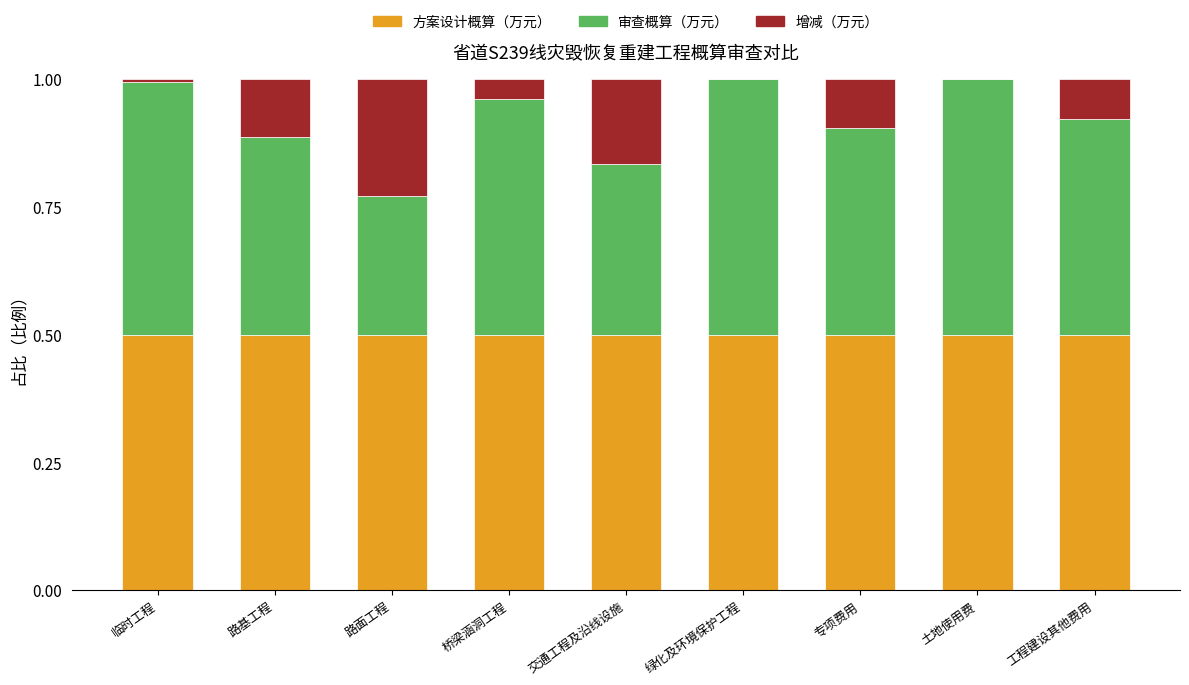

Is it true that 方案设计概算（万元） equals 0.5 at 专项费用?

True